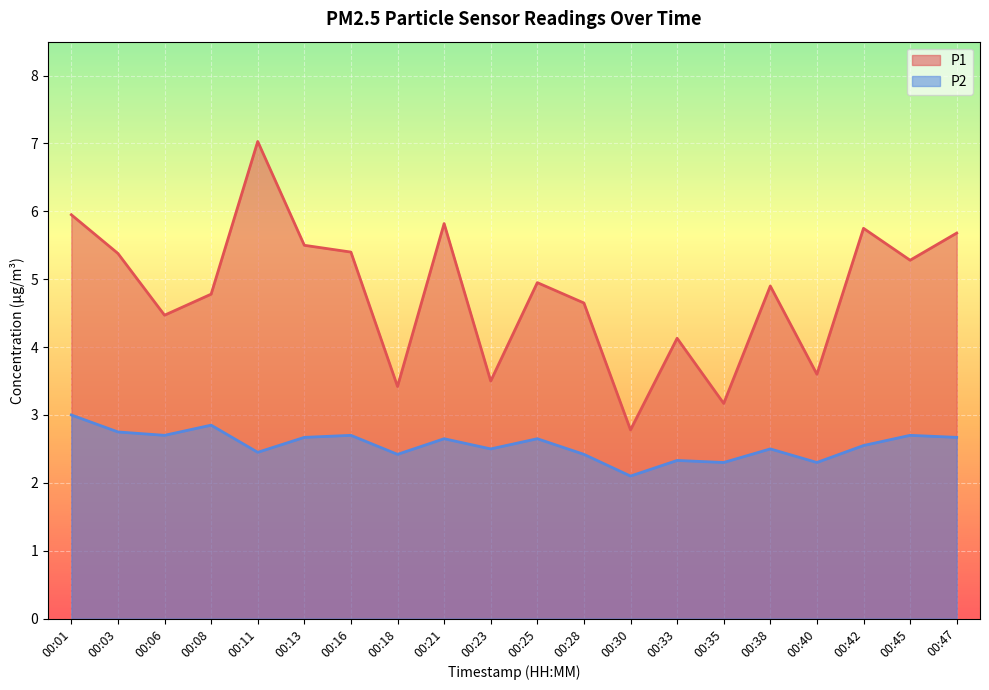

What is the average value of the P1 series?

4.8